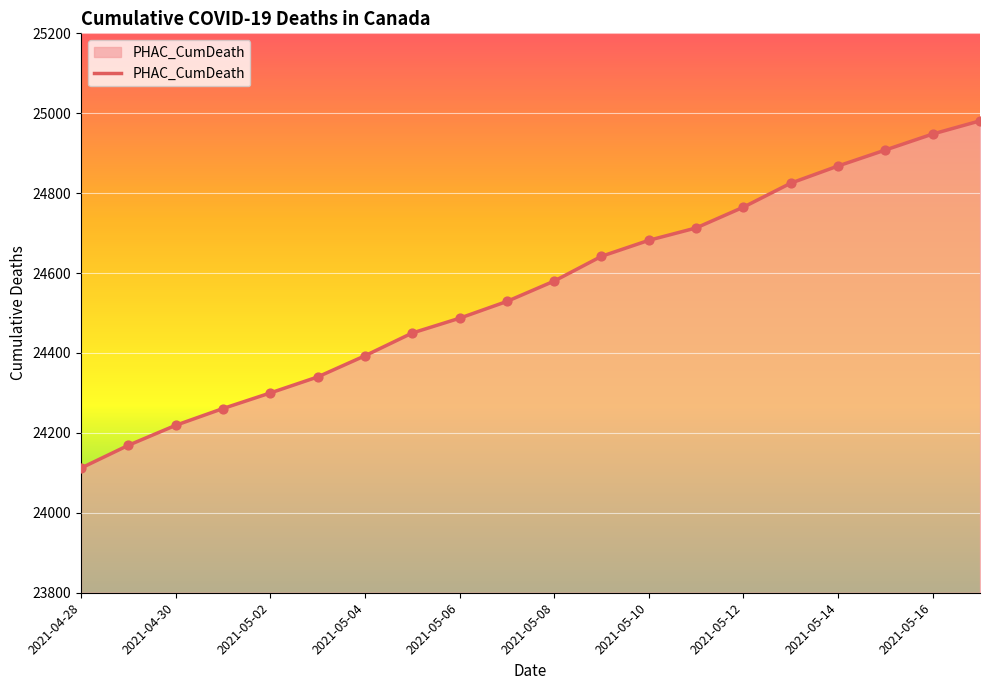

What is the difference between the maximum and minimum values?

869